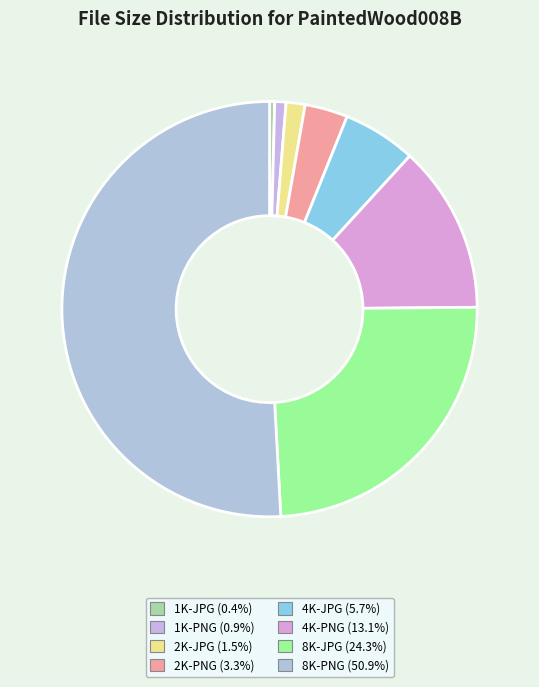

How many slices are in this pie chart?

8